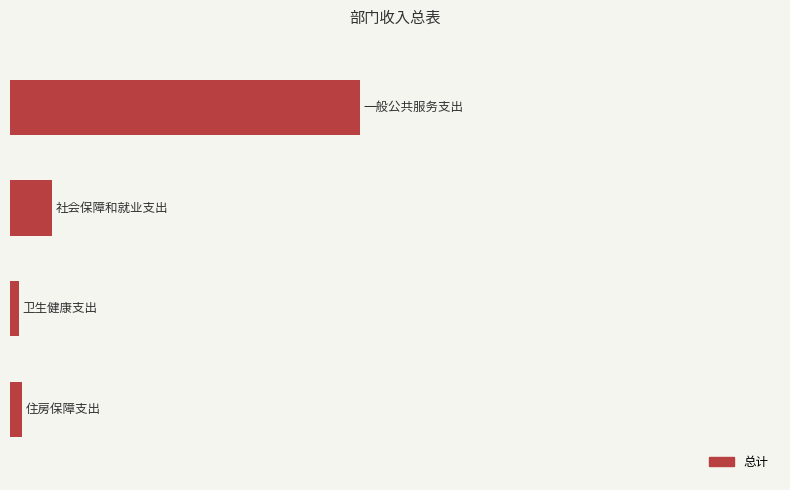

What is the difference between the maximum and minimum values?

1570.9